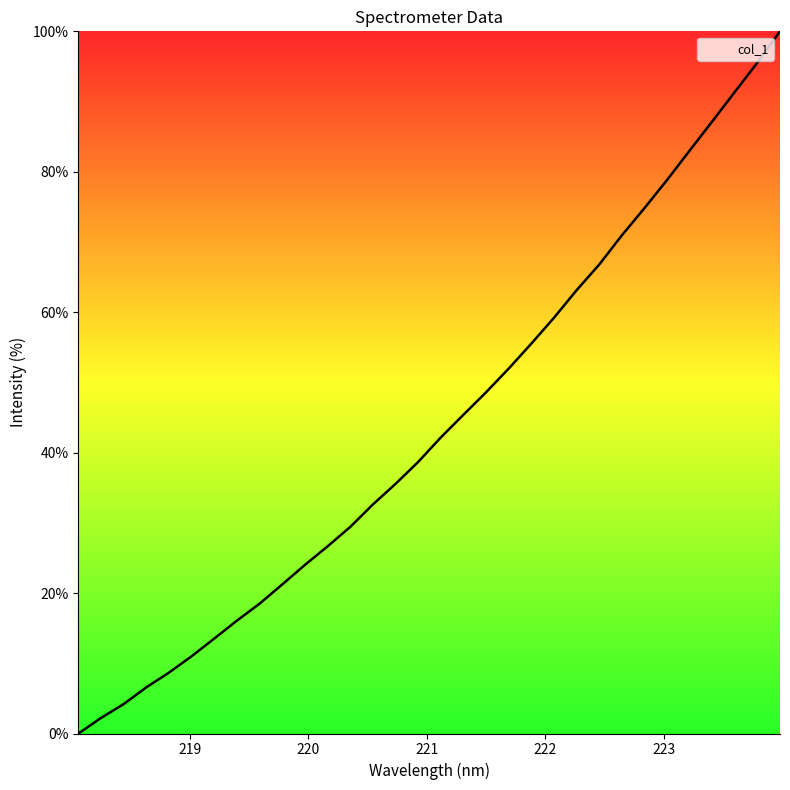

What is the difference between the maximum and minimum values?

100.0